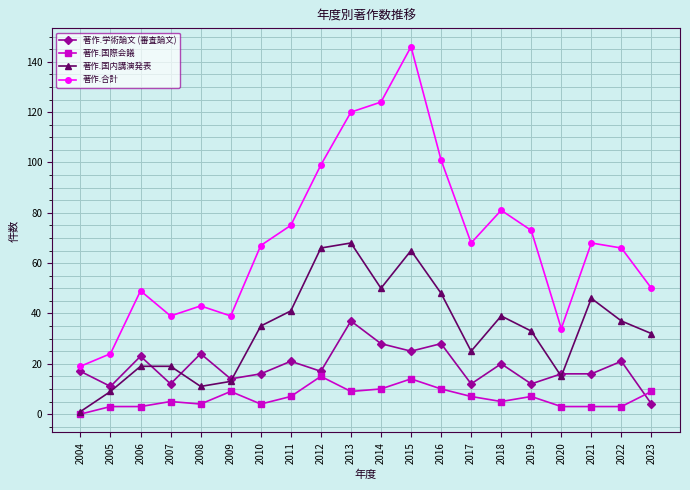

At how many categories does at least one series exceed 93?

5